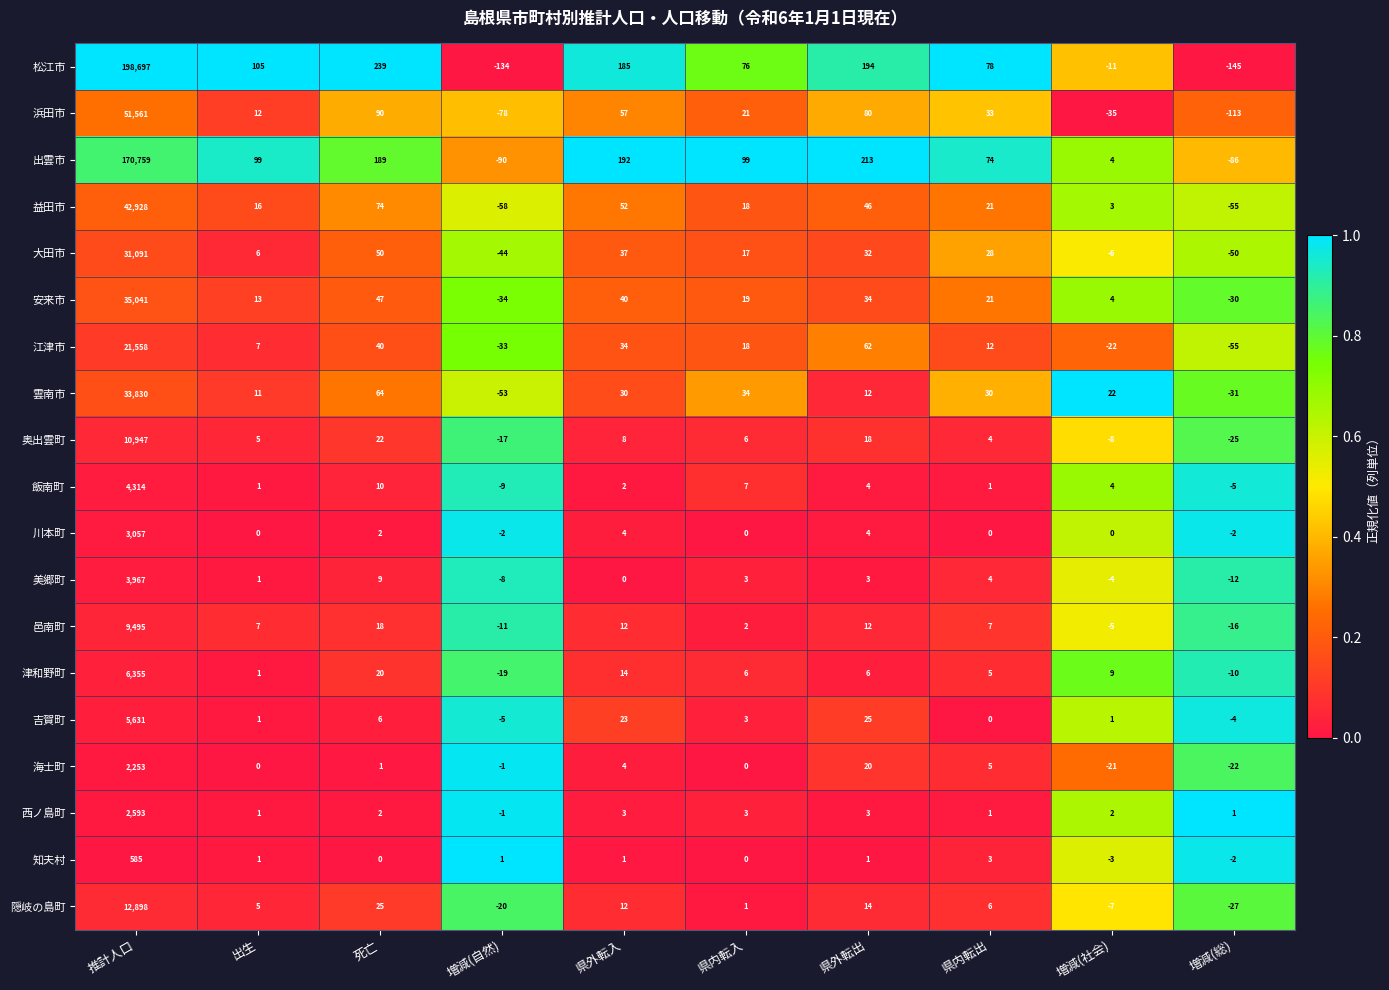

Is it true that 津和野町 equals 10 at 県内転入?

False